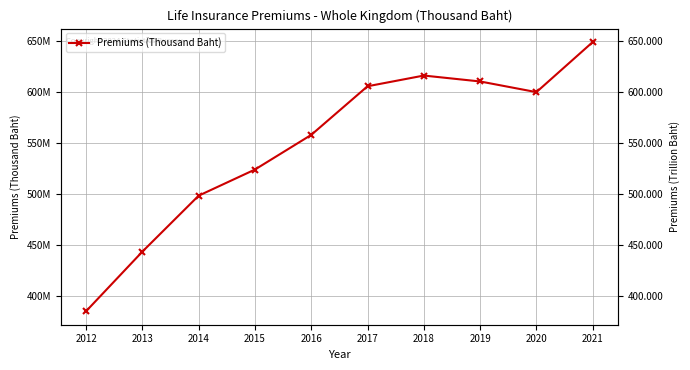

Which has a higher value, 2014 or 2017?

2017